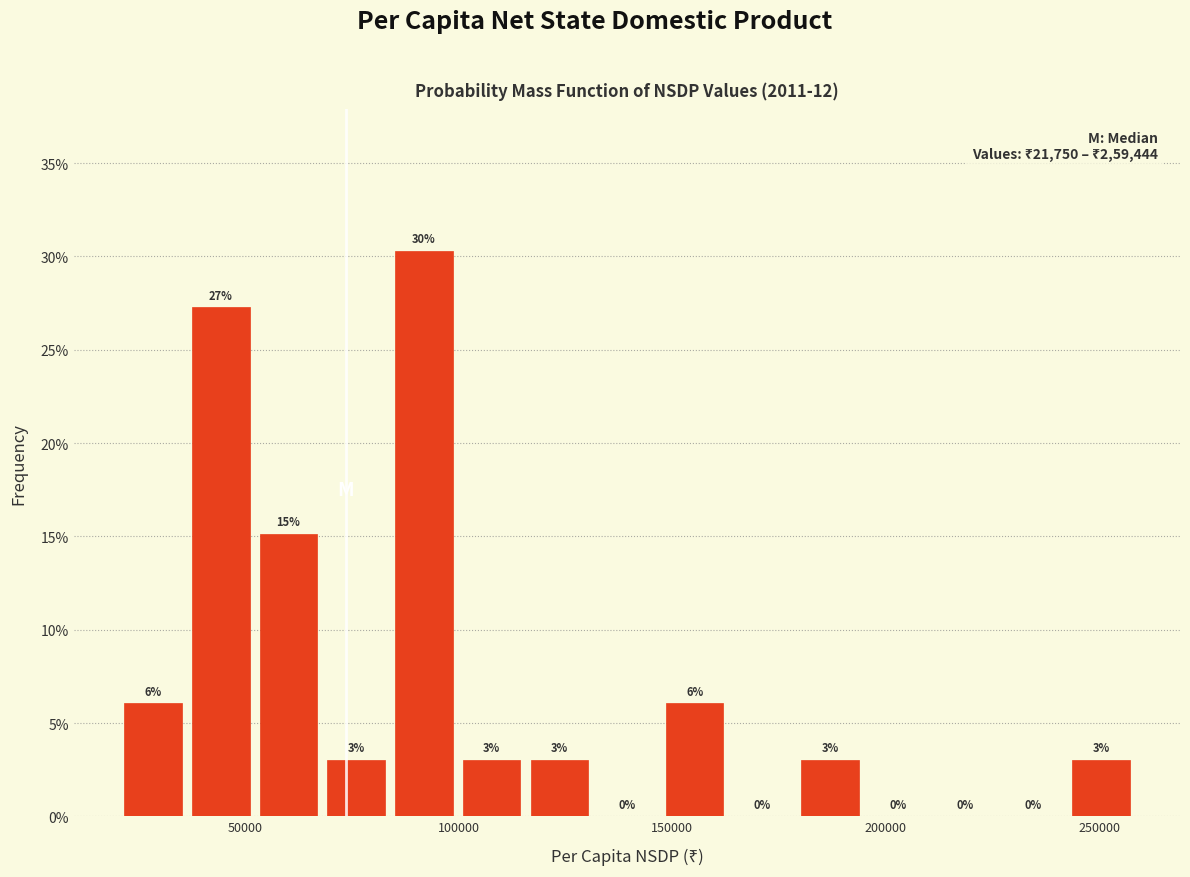

Around what value on the x-axis is the tallest bar? Give the approximate position of its centre, as read against the axis.

90000